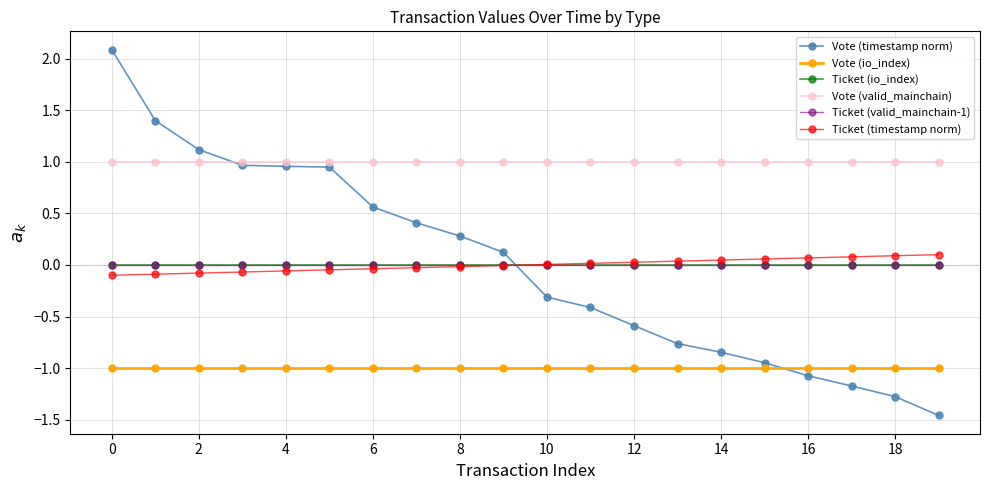

Reading left to right, what are all the values shown in this chart?

Vote (timestamp norm): 2.1	1.4	1.1	1.0	1.0	0.9	0.6	0.4	0.3	0.1	-0.3	-0.4	-0.6	-0.8	-0.8	-0.9	-1.1	-1.2	-1.3	-1.5
Vote (io_index): -1.0	-1.0	-1.0	-1.0	-1.0	-1.0	-1.0	-1.0	-1.0	-1.0	-1.0	-1.0	-1.0	-1.0	-1.0	-1.0	-1.0	-1.0	-1.0	-1.0
Ticket (io_index): 0.0	0.0	0.0	0.0	0.0	0.0	0.0	0.0	0.0	0.0	0.0	0.0	0.0	0.0	0.0	0.0	0.0	0.0	0.0	0.0
Vote (valid_mainchain): 1.0	1.0	1.0	1.0	1.0	1.0	1.0	1.0	1.0	1.0	1.0	1.0	1.0	1.0	1.0	1.0	1.0	1.0	1.0	1.0
Ticket (valid_mainchain-1): 0.0	0.0	0.0	0.0	0.0	0.0	0.0	0.0	0.0	0.0	0.0	0.0	0.0	0.0	0.0	0.0	0.0	0.0	0.0	0.0
Ticket (timestamp norm): -0.1	-0.1	-0.1	-0.1	-0.1	-0.0	-0.0	-0.0	-0.0	-0.0	0.0	0.0	0.0	0.0	0.0	0.1	0.1	0.1	0.1	0.1